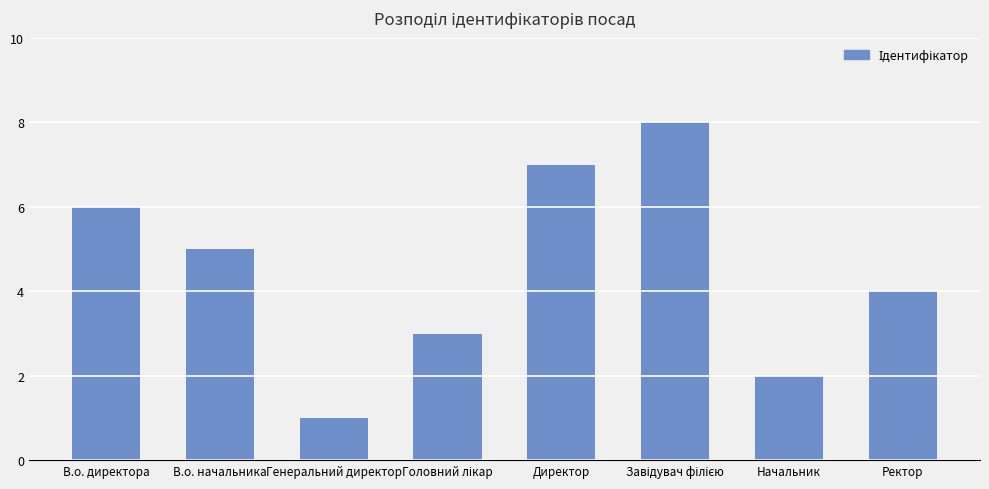

Reading left to right, what are all the values shown in this chart?

6	5	1	3	7	8	2	4